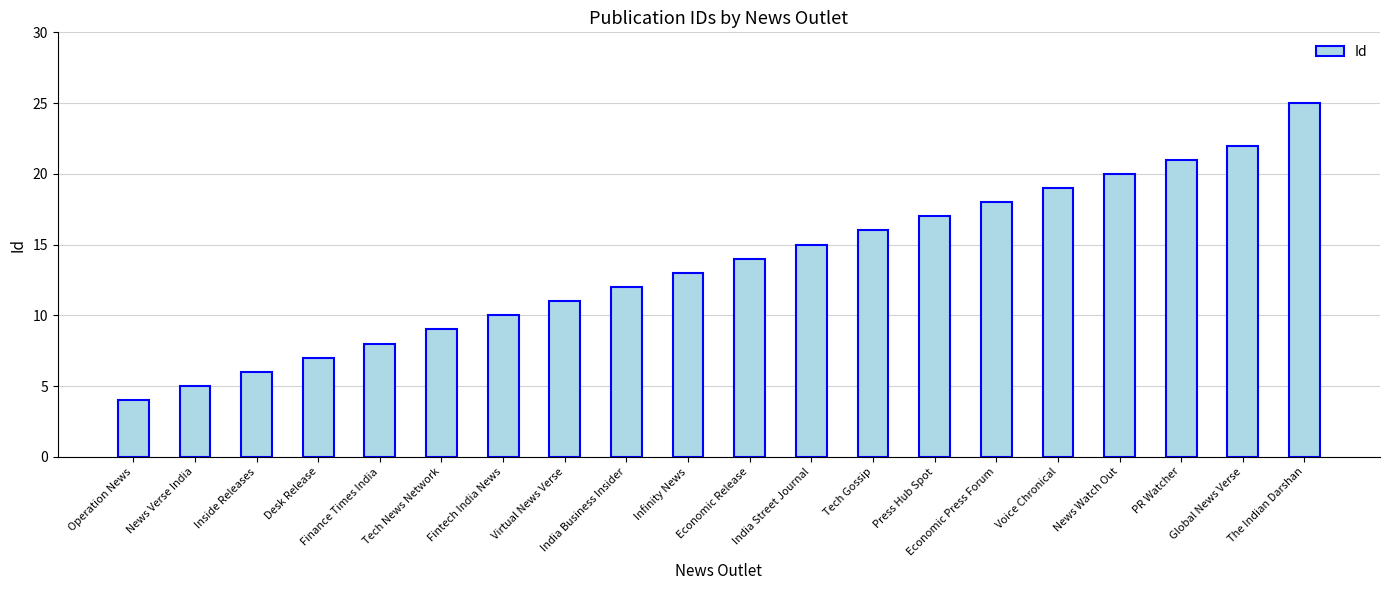

What position from the left is Desk Release?

4